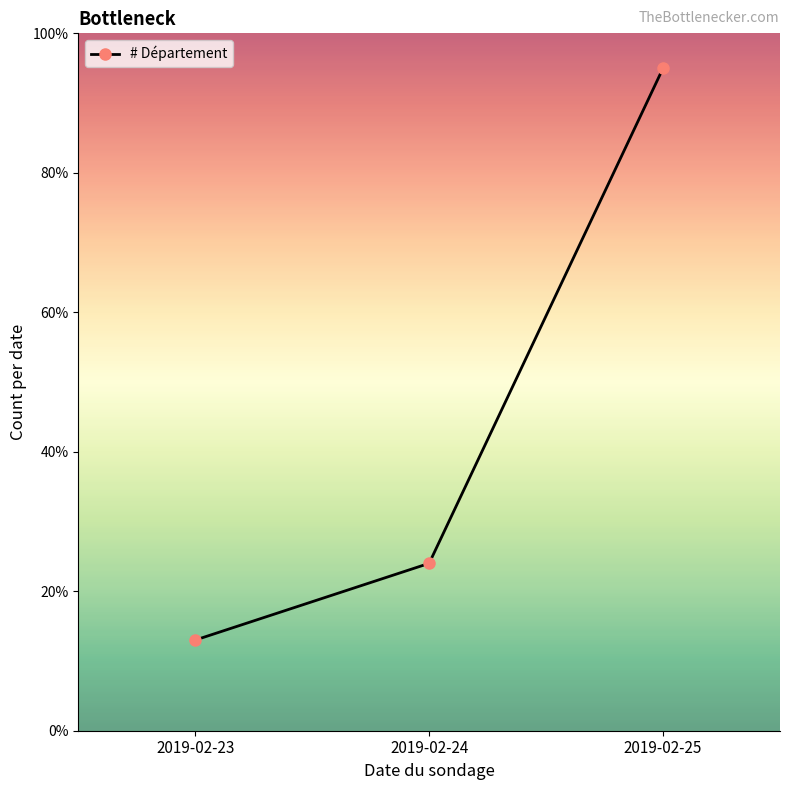

The value at 2019-02-23 is 8. True or false?

False